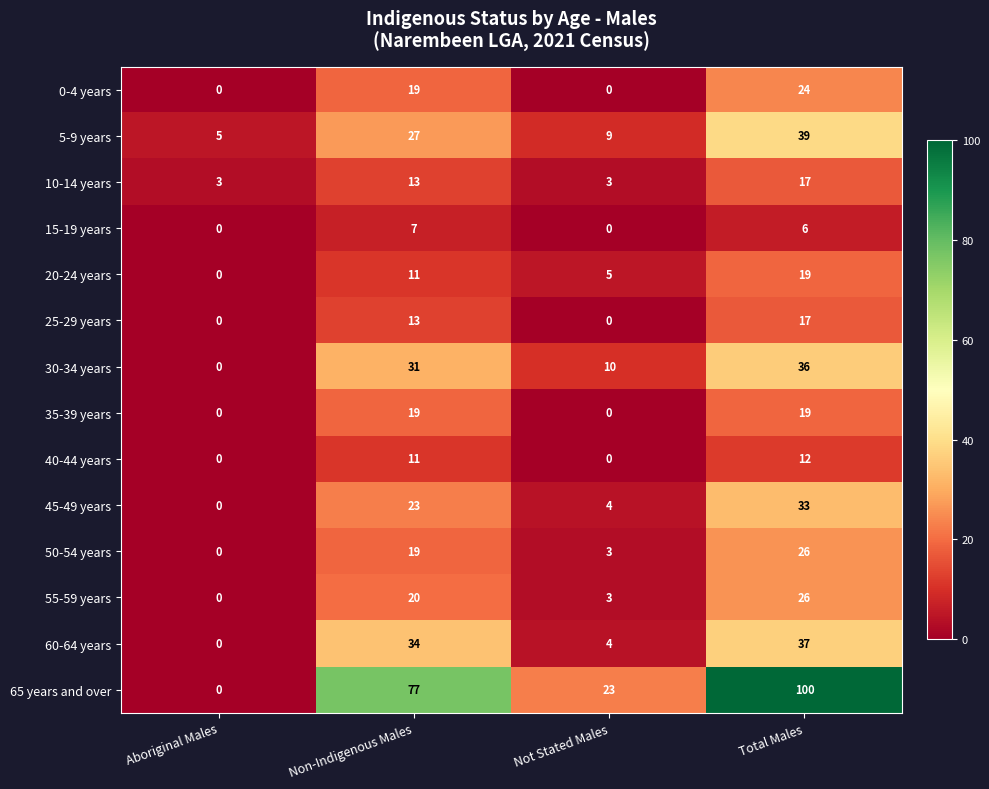

Count the 20-24 years values in the range 5 to 19.

3